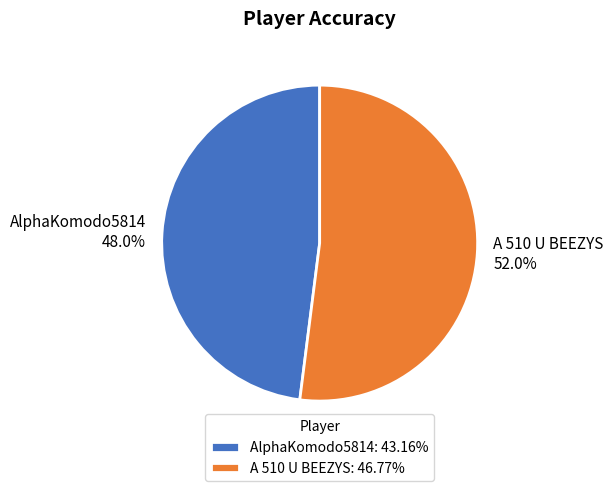

To the nearest percent, what percentage of the pie is A 510 U BEEZYS?

52%